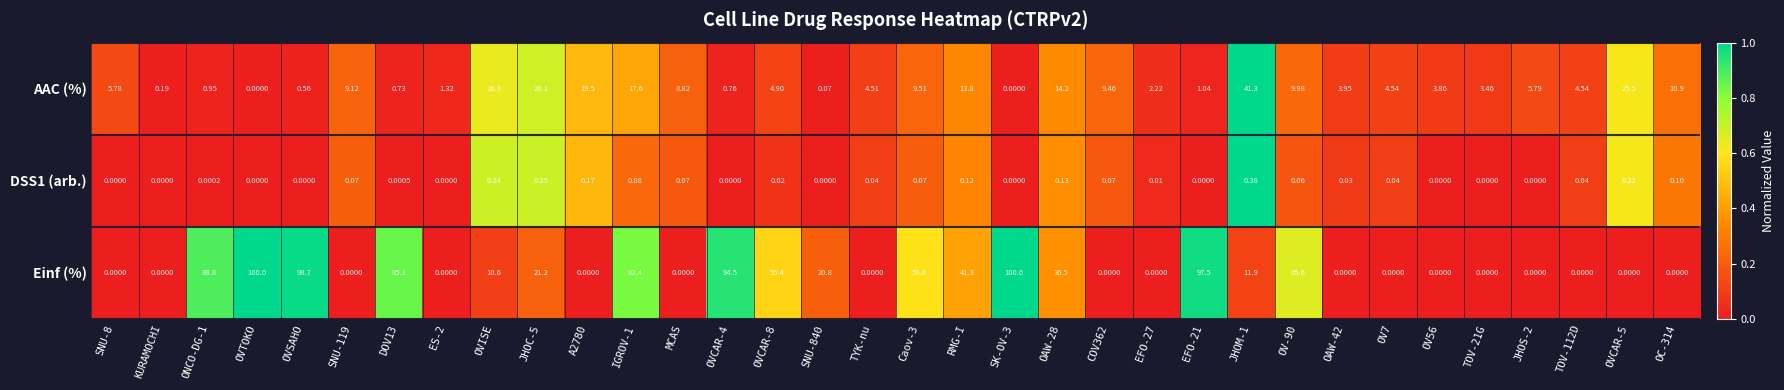

Which series has the largest total across all categories?

Einf (%)